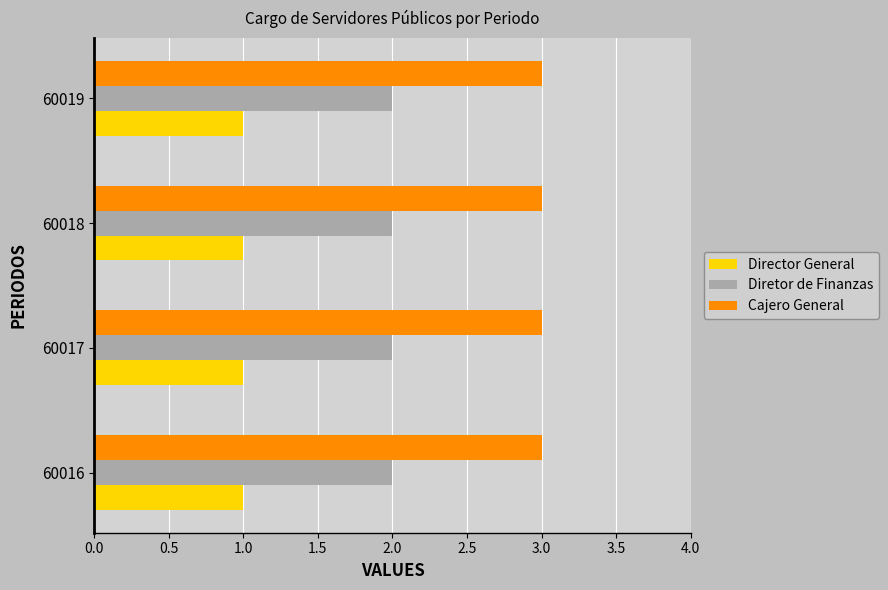

What is the total value across all series at 60016?

6